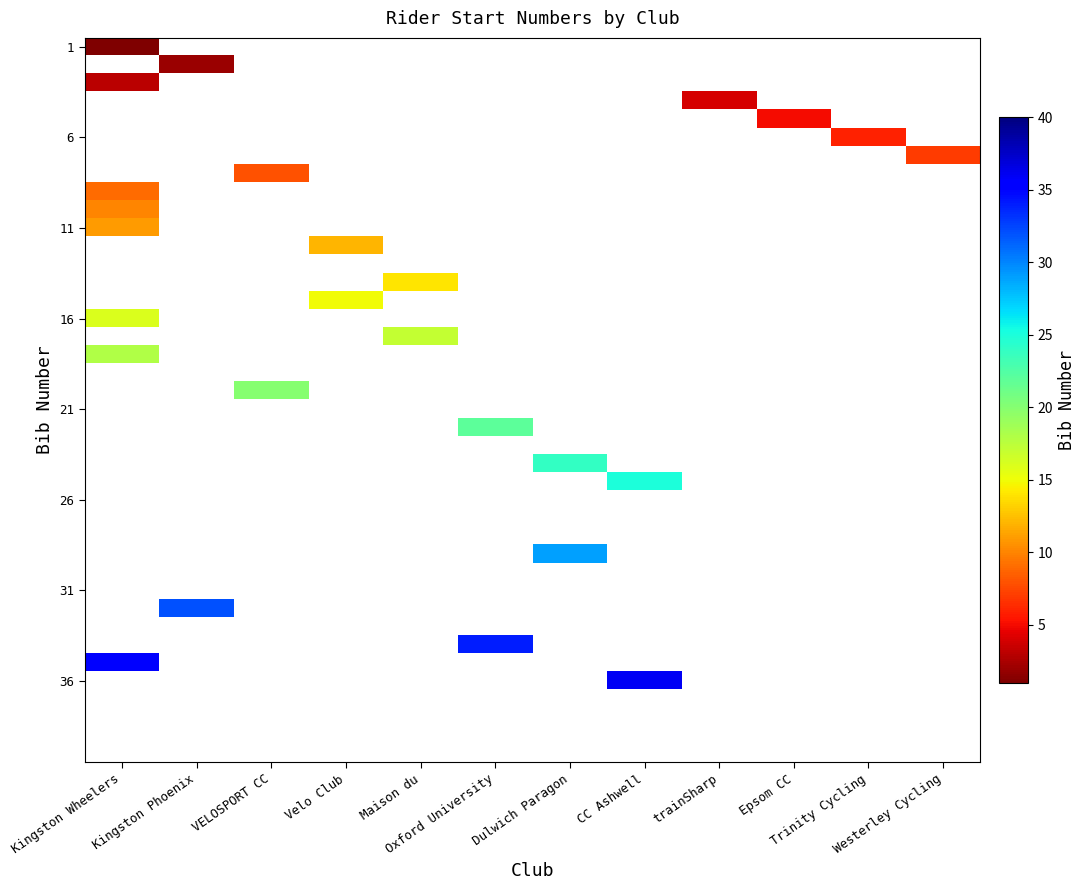

At how many categories does at least one series exceed 30?

4